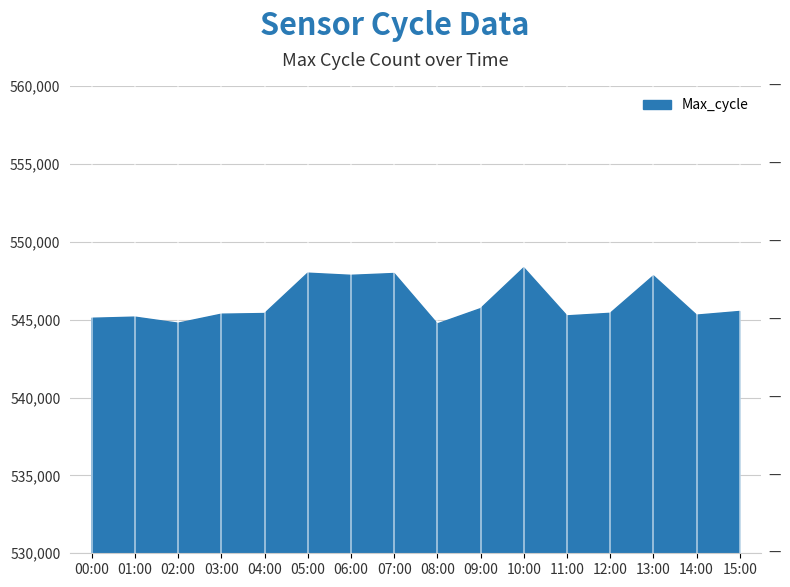

True or false: the data shows 877793 at 15:00.

False